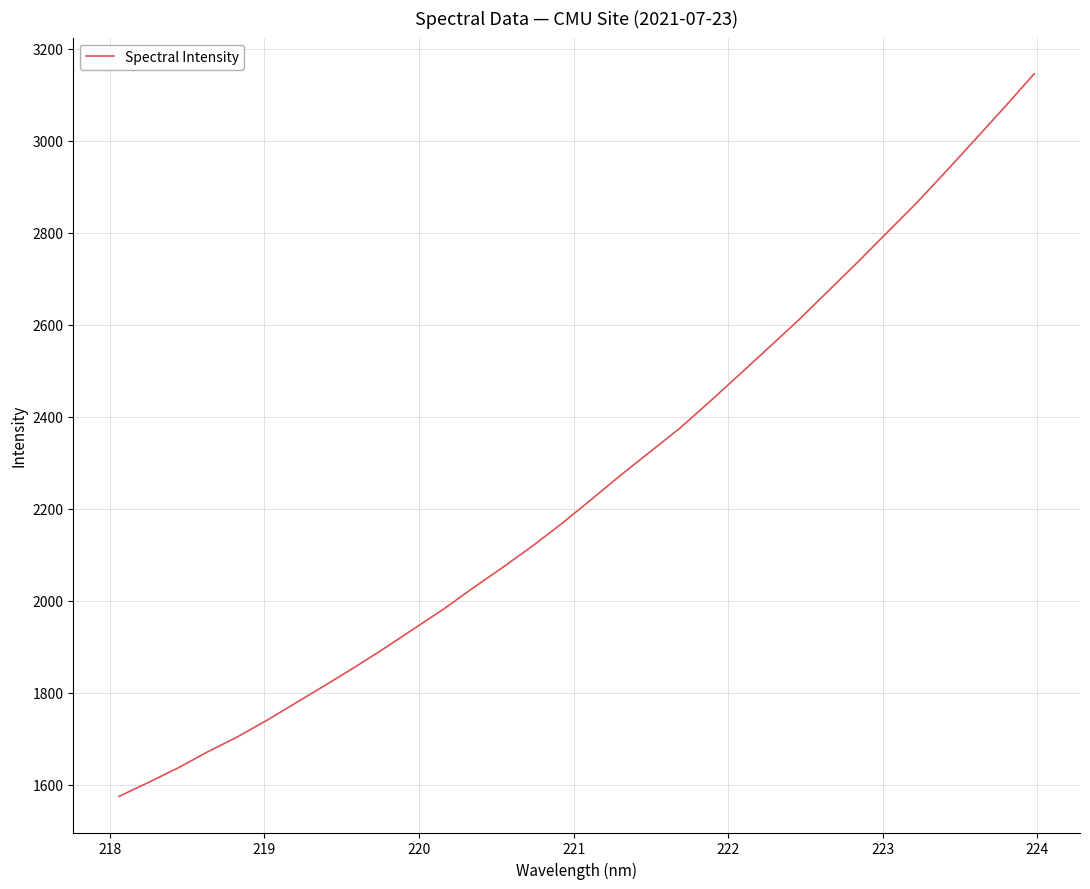

What is the smallest value displayed?

1574.5